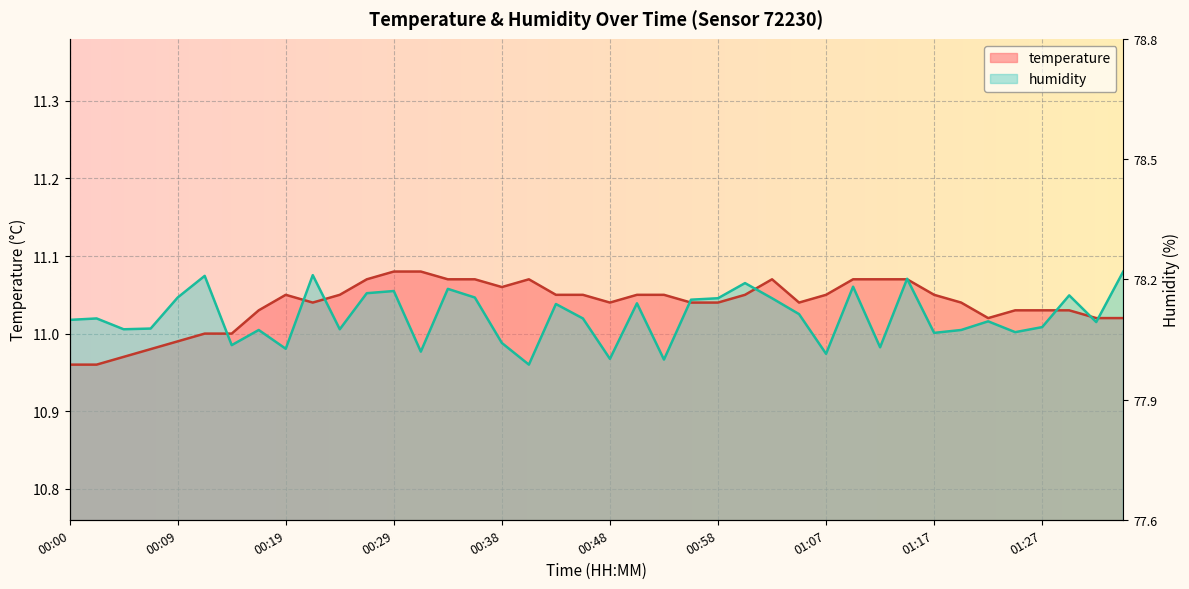

After their last crossing, which series has the higher values: humidity or temperature?

humidity